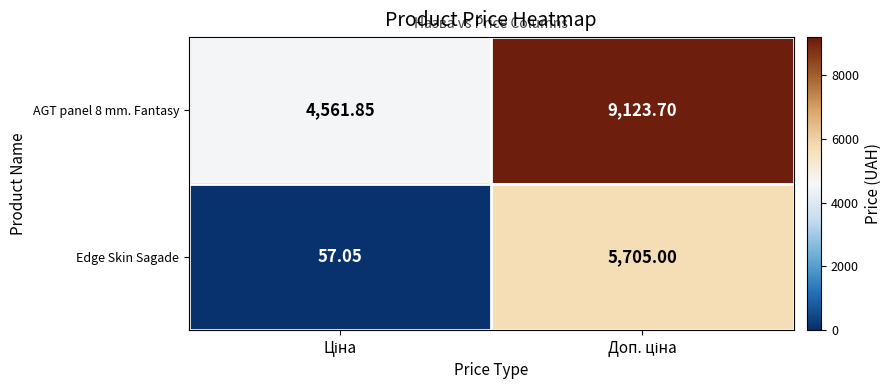

Which series has the widest spread of values?

Edge Skin Sagade